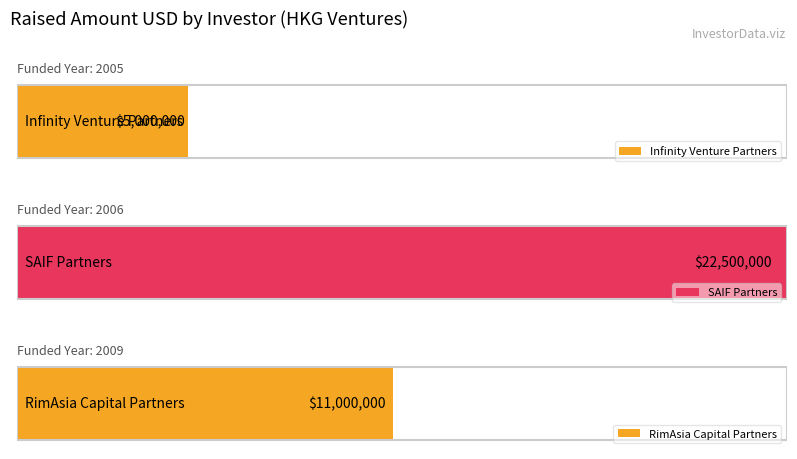

What is the label of the 1st bar from the left?

Infinity Venture Partners